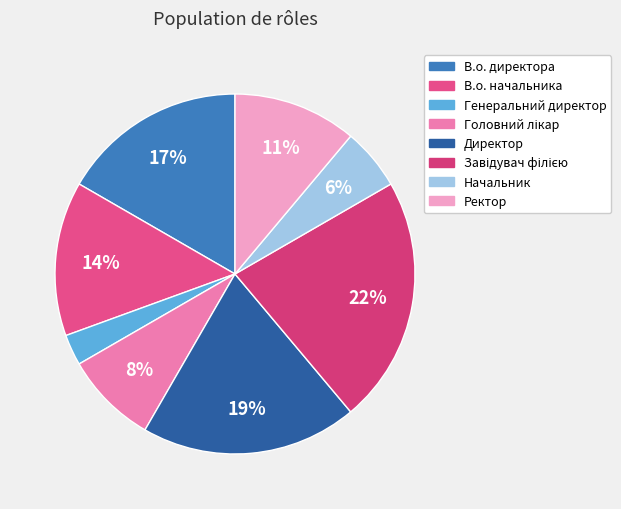

The В.о. начальника slice represents 14% of the pie. True or false?

True